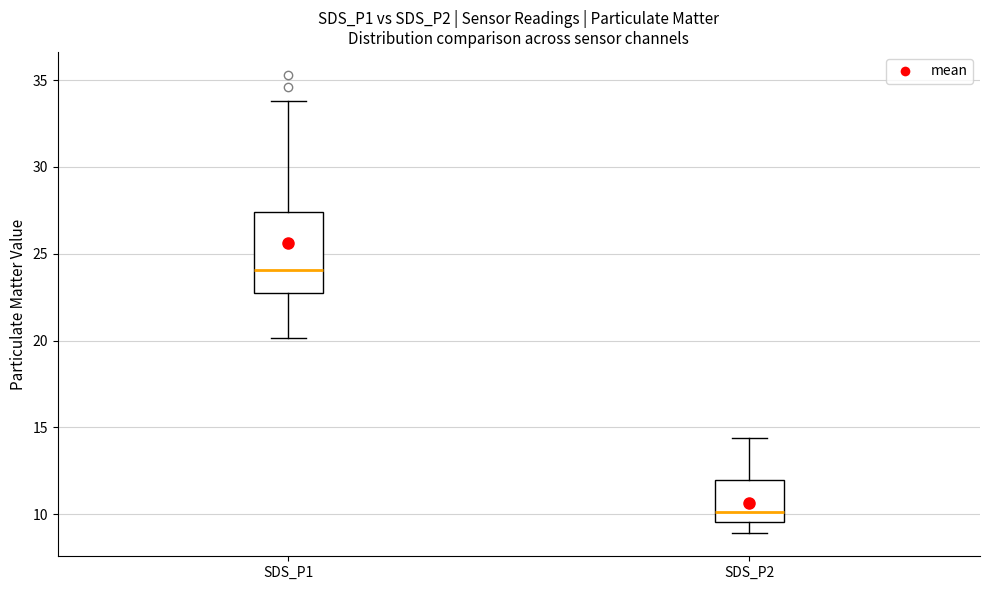

Comparing the boxes themselves (not the whiskers), which one is the tallest?

SDS_P1